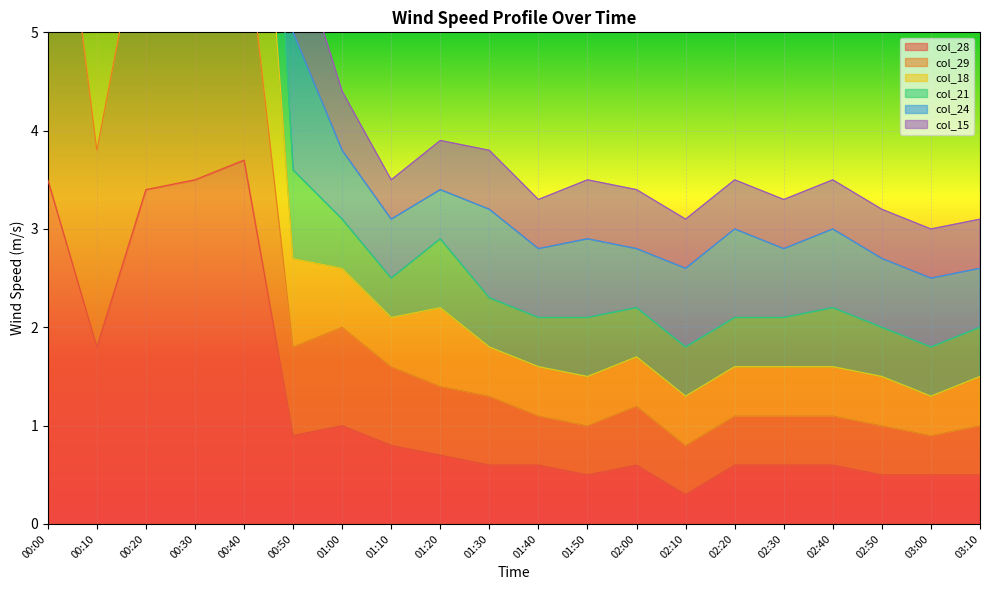

Between 00:40 and 02:50, which is larger?

00:40